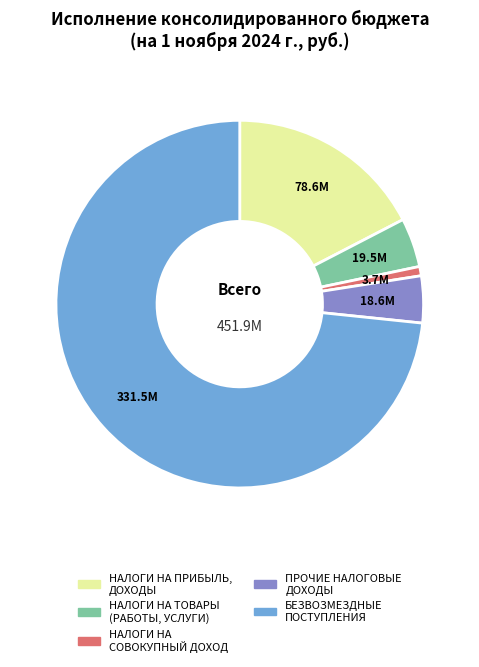

Does any single category account for the majority?

Yes